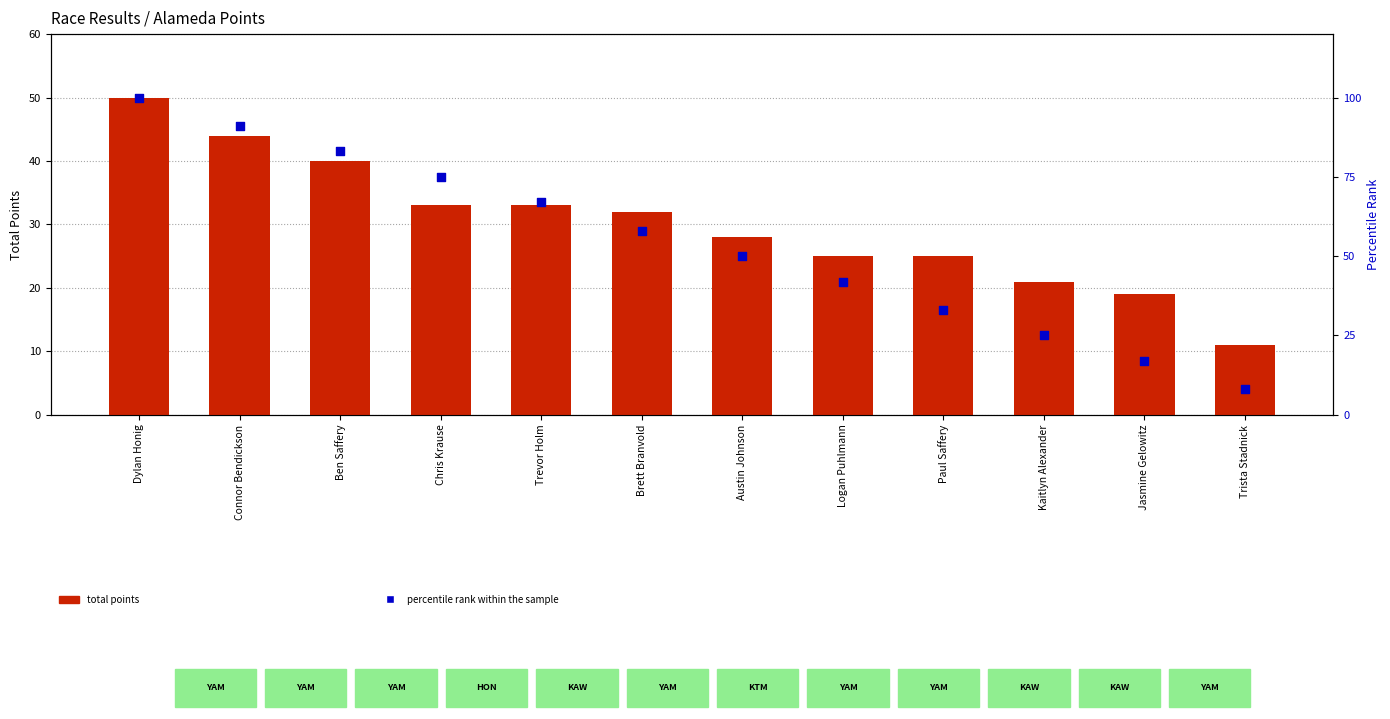

At which category is the sum across all series the highest?

Dylan Honig